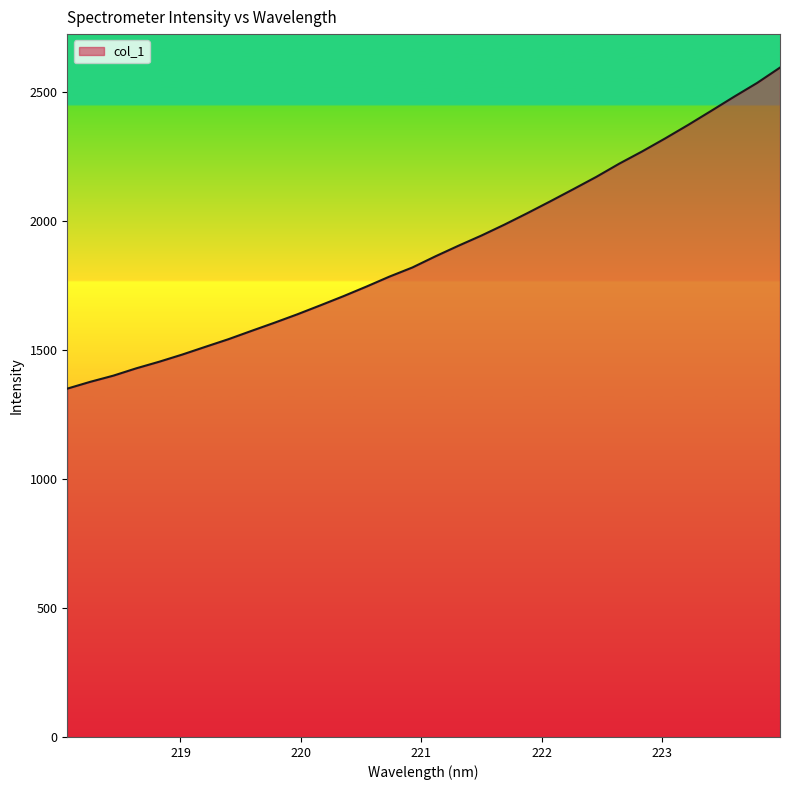

Count the number of values greater than 1861.

16